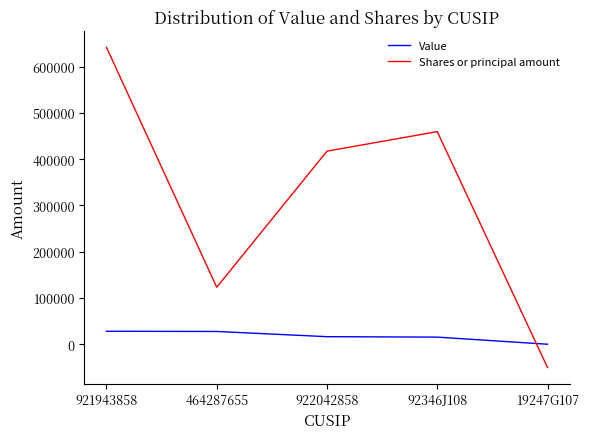

Where does the Value series first go above 16361?

921943858